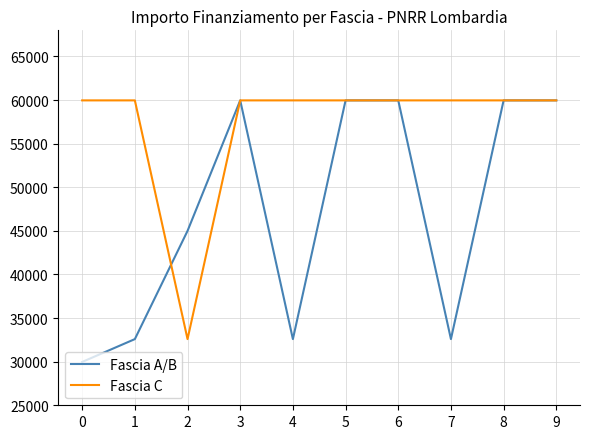

Reading left to right, extract all data points from this chart.

Fascia A/B: 29970	32589	45000	59966	32589	59966	59966	32589	59966	59966
Fascia C: 59966	59966	32589	59966	59966	59966	59966	59966	59966	59966